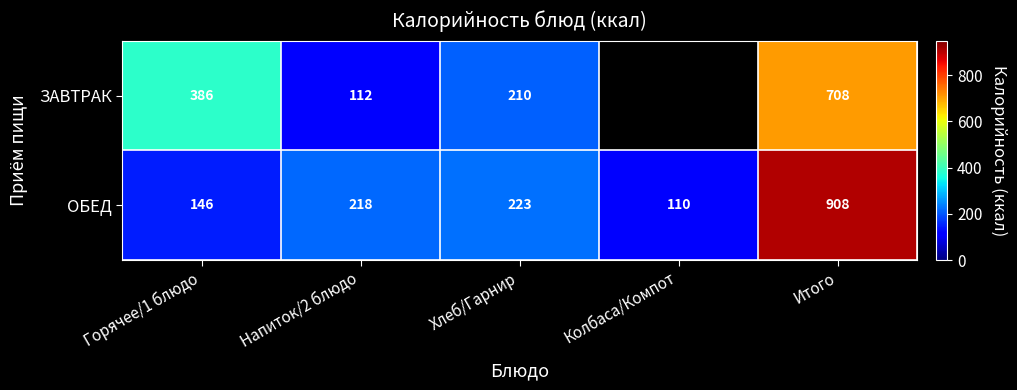

Where is ОБЕД nearest to the value 509?

Хлеб/Гарнир